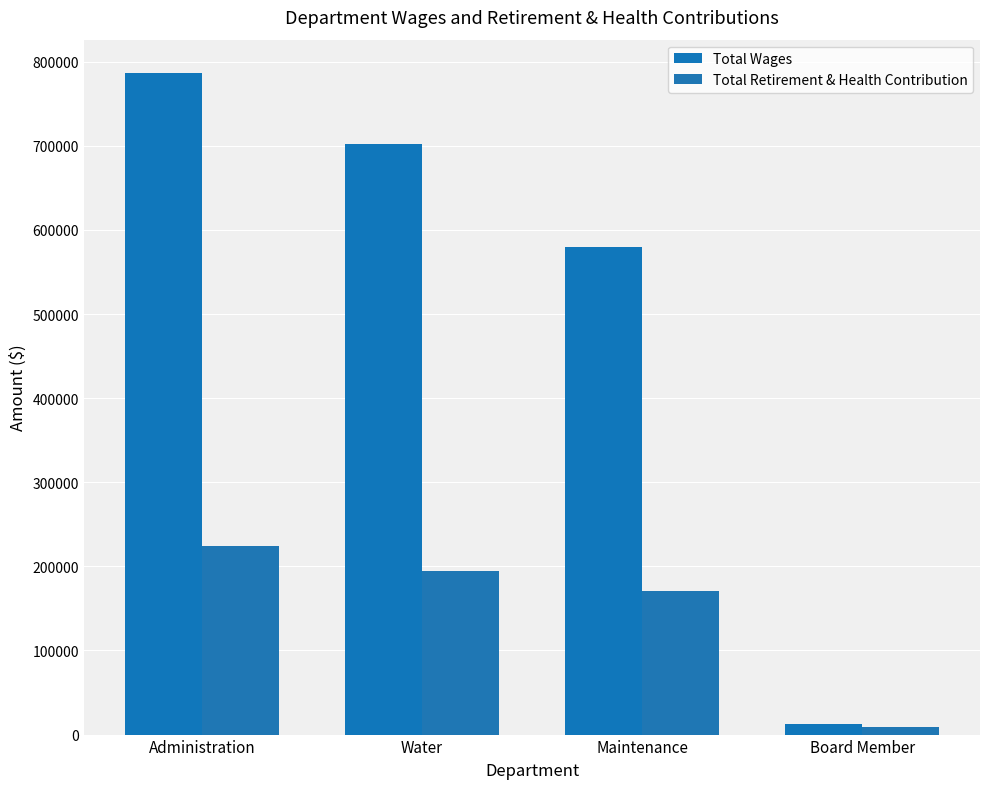

What is the difference between the maximum and second lowest values in the Total Wages series?

207544